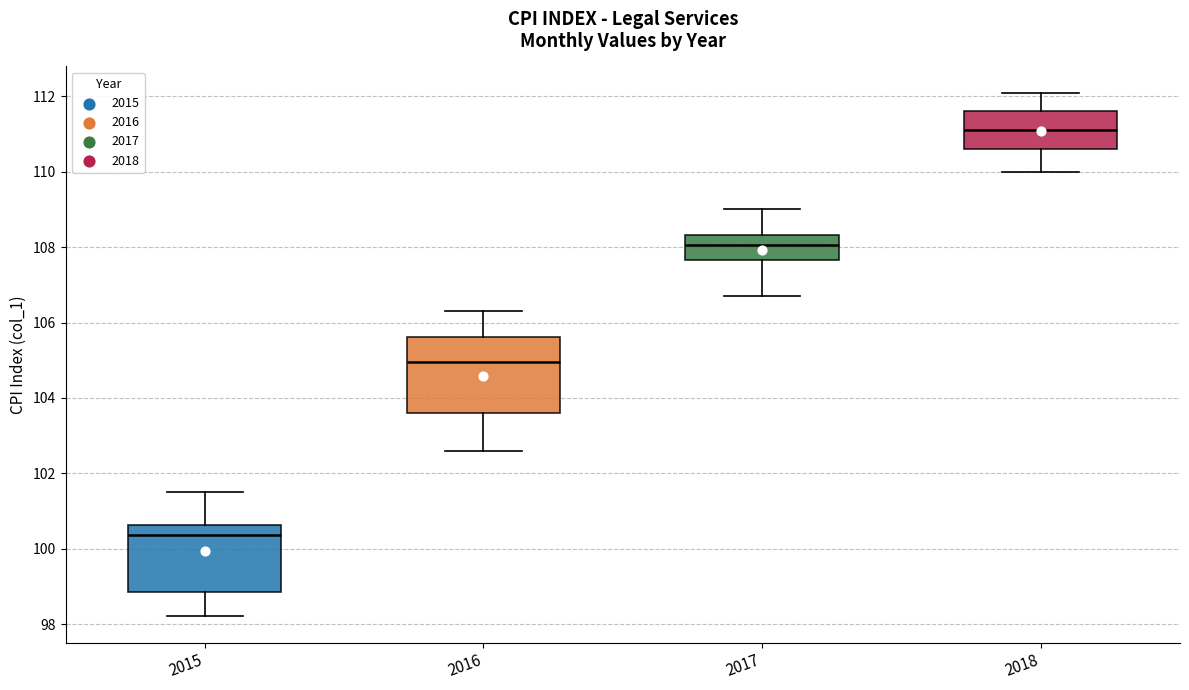

Which box's median line is the lowest?

2015